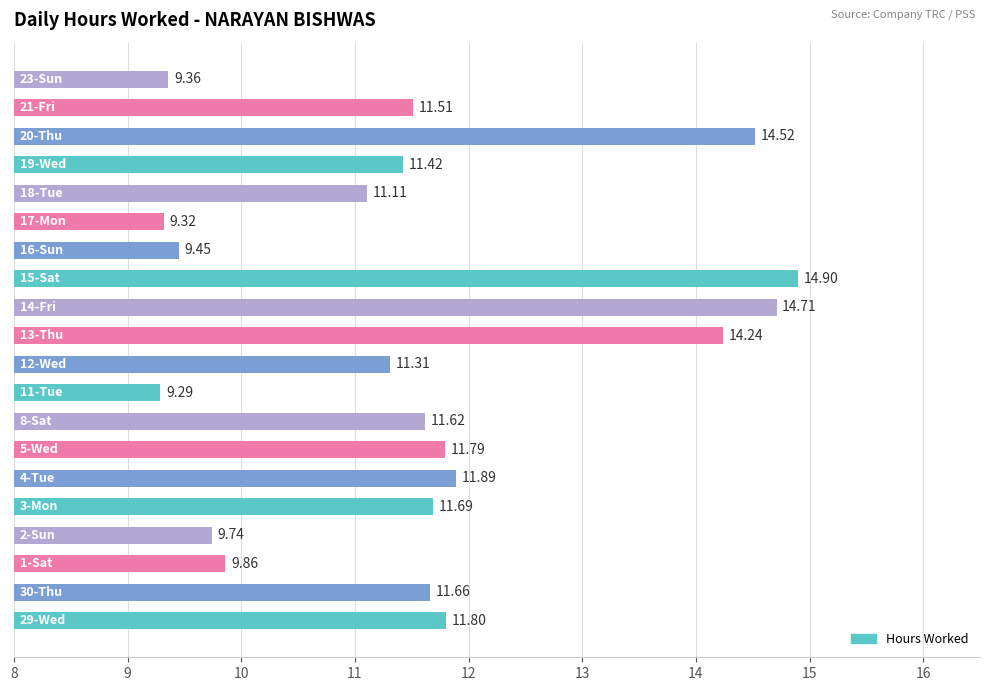

What is the difference between the maximum and second lowest values?

5.6